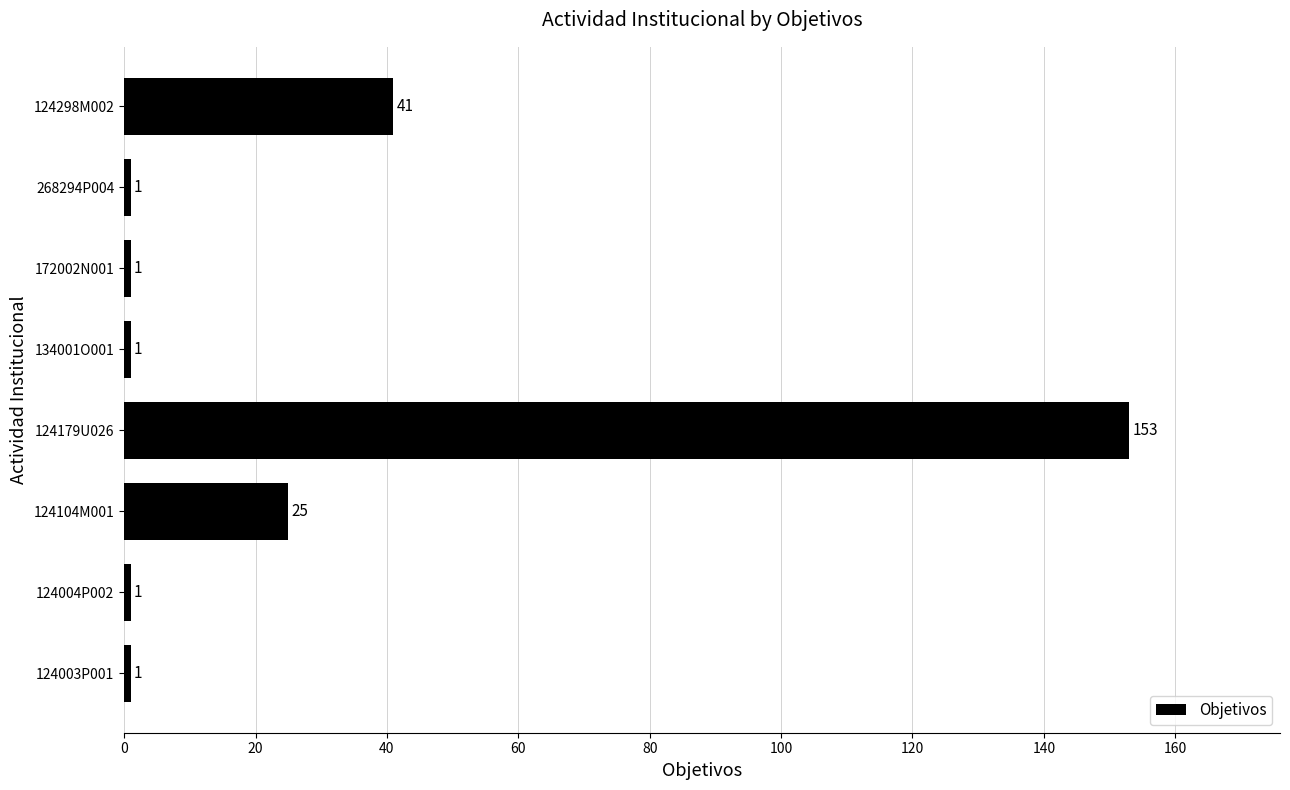

Are the bars grouped side by side (vs. stacked)?

No